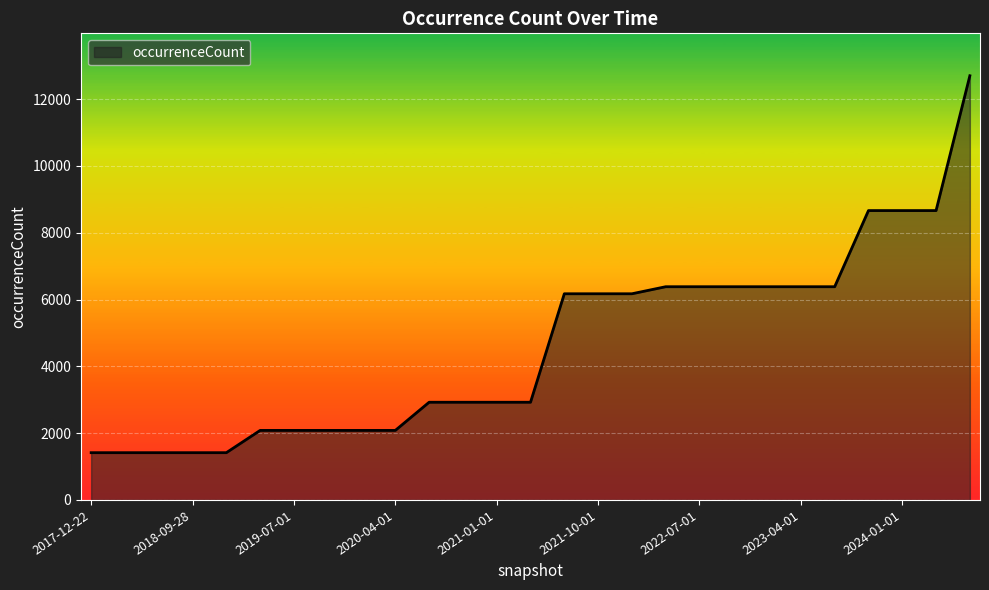

What is the greatest value displayed?

12701